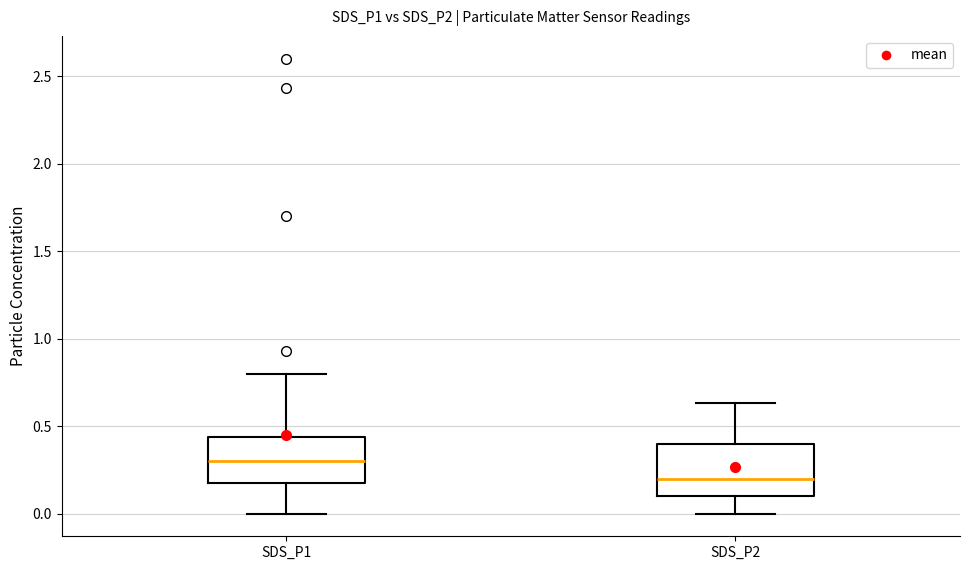

Reading left to right, transcribe this box plot: for each box, give where its median line is, the range the box spans, and where its two whiskers end, as read against the y-axis. The values are not printed on the chart, so give them approximately, as read against the axis.

SDS_P1: median 0.30, box 0.20 to 0.45, whiskers 0.00 to 0.80
SDS_P2: median 0.20, box 0.10 to 0.40, whiskers 0.00 to 0.65